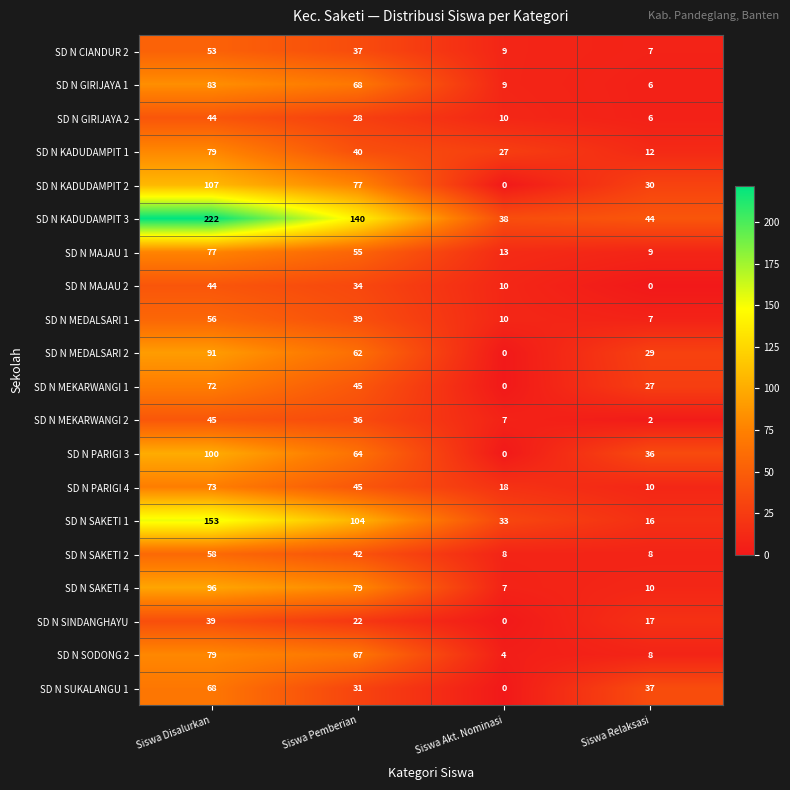

Which label corresponds to the largest value in the chart?

Siswa Disalurkan